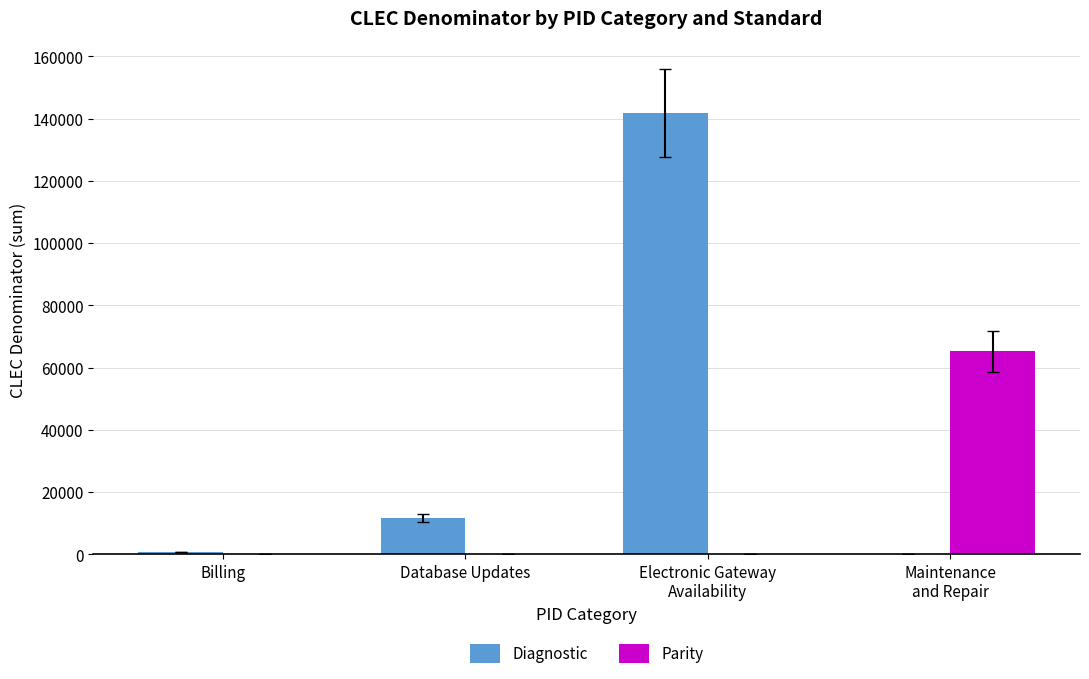

What are all the series names shown in the legend?

Diagnostic, Parity